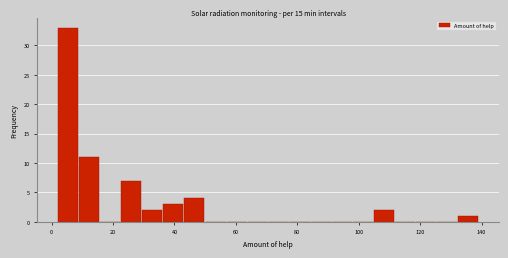

Read against the x-axis, roughly where is the centre of the tallest bar?

6